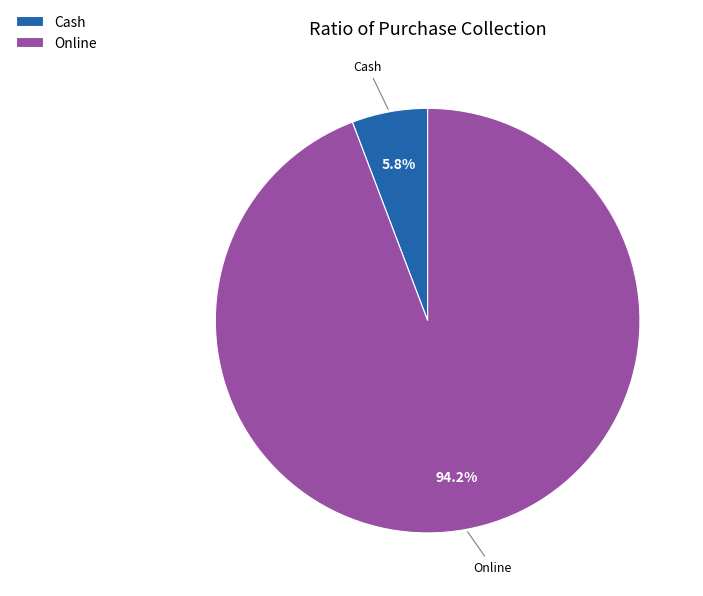

How many segments does this pie chart have?

2